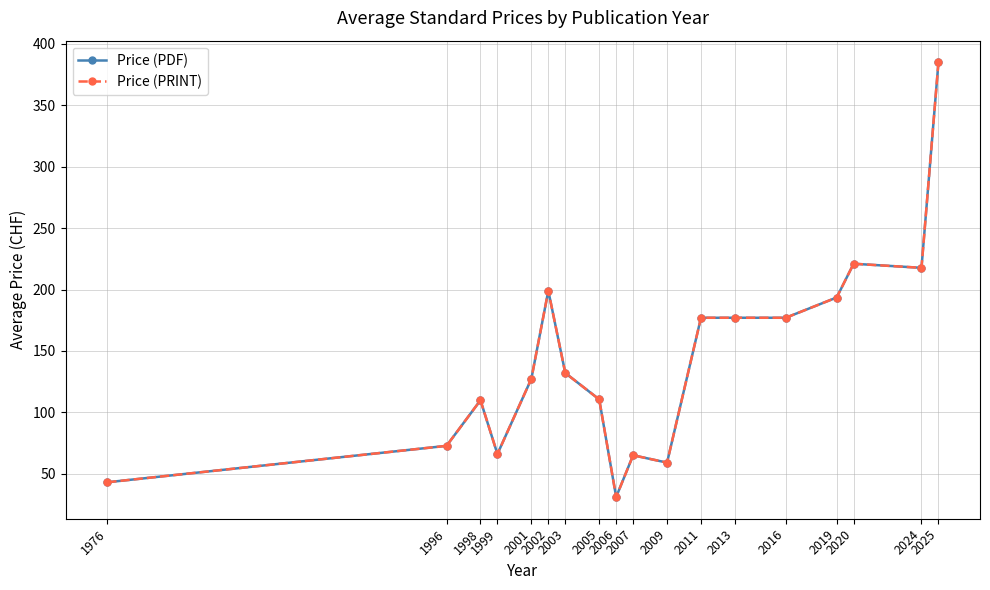

Is this an area chart (filled region under the line)?

No